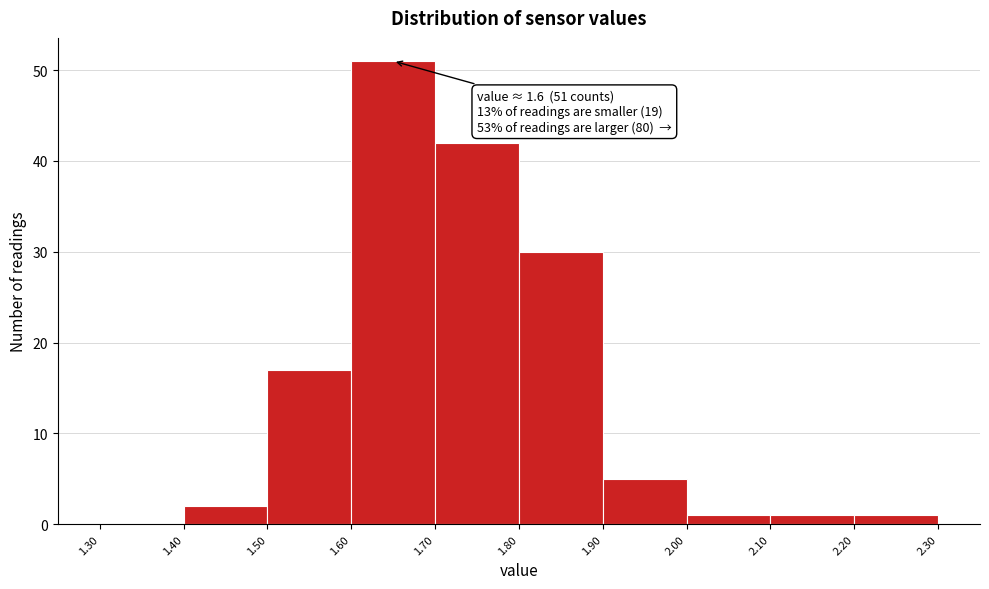

Over which range of the x-axis is the bar tallest?

1.60 to 1.70